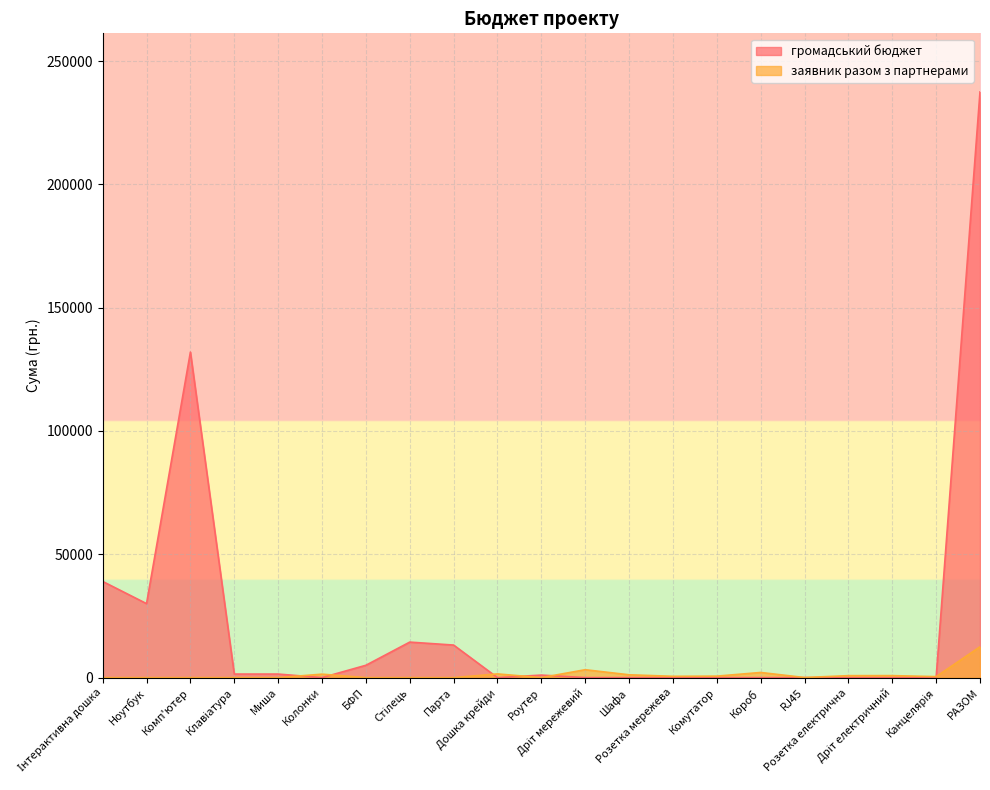

At which label does заявник разом з партнерами first exceed 400?

Колонки